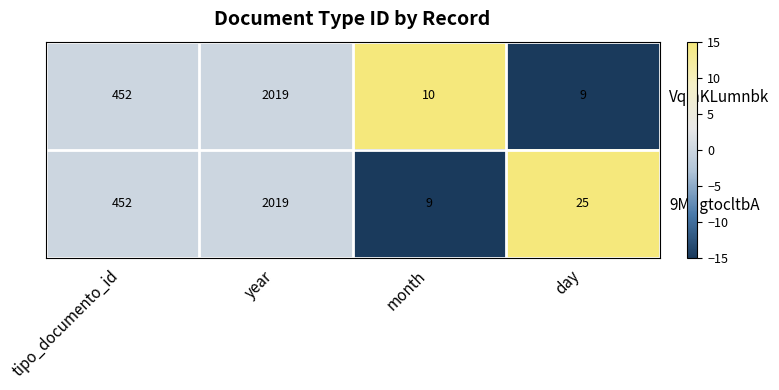

Reading left to right, list all the values displayed in this chart.

VqinKLumnbk: tipo_documento_id=452	year=2019	month=10	day=9
9MqgtocltbA: tipo_documento_id=452	year=2019	month=9	day=25